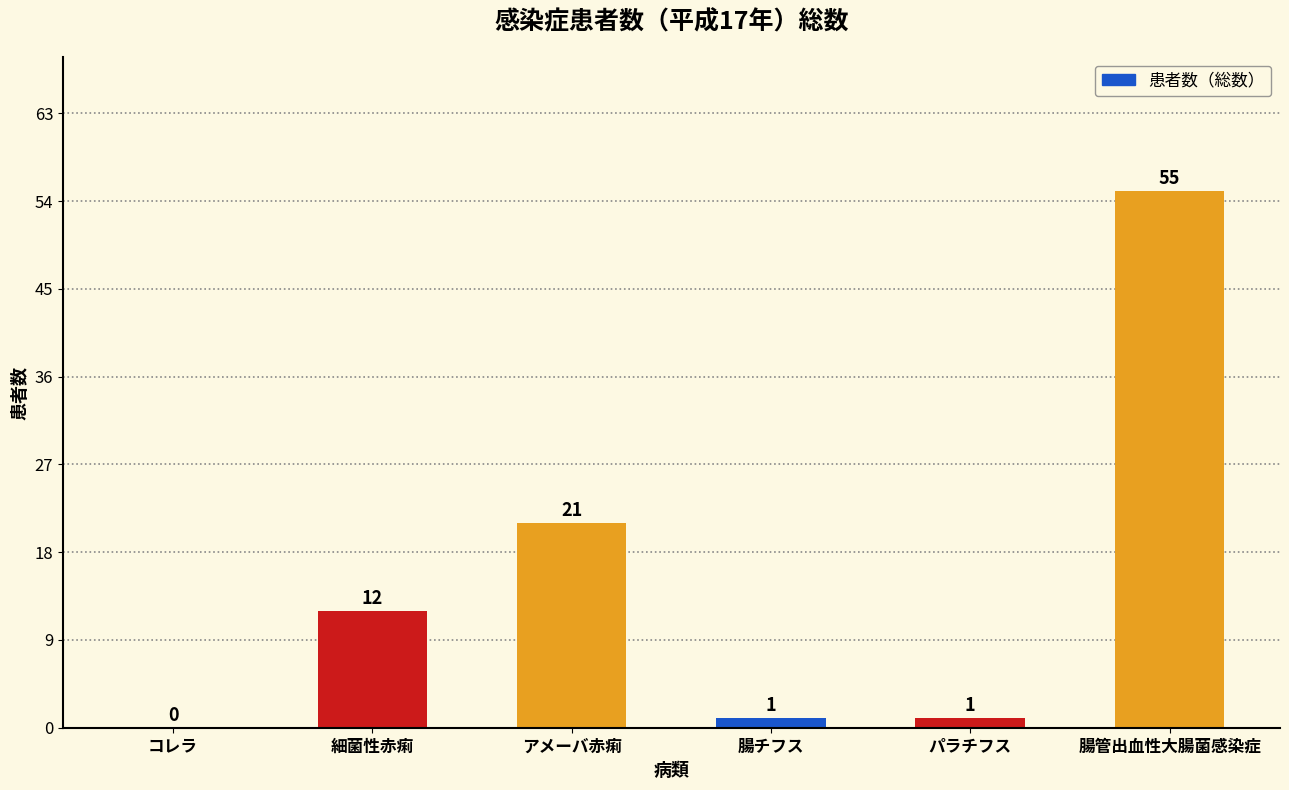

How many values are above zero?

5